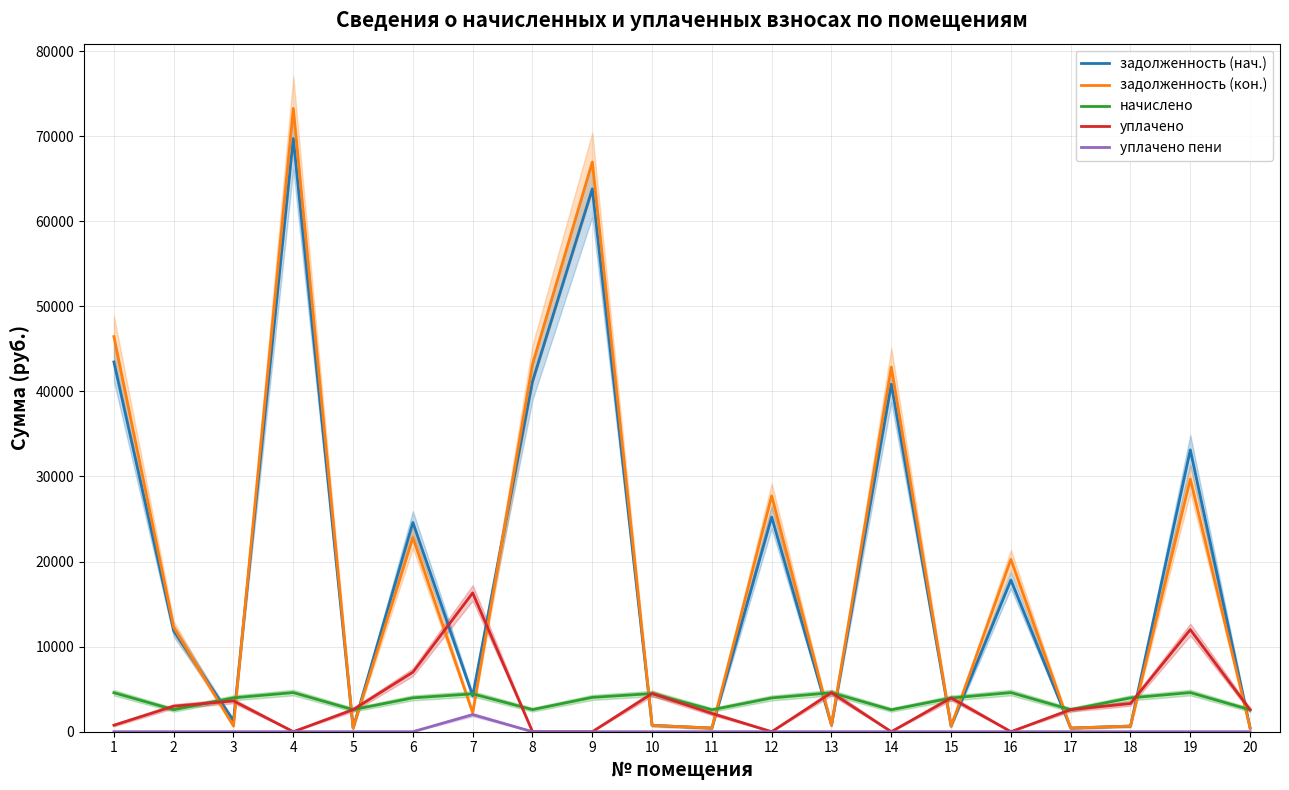

What is the difference between the maximum and minimum values in the начислено series?

2023.7